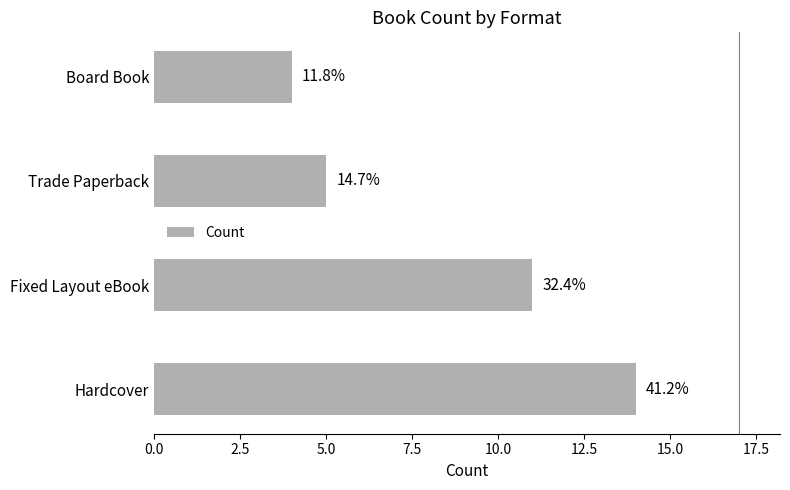

Does the chart contain any negative values?

No